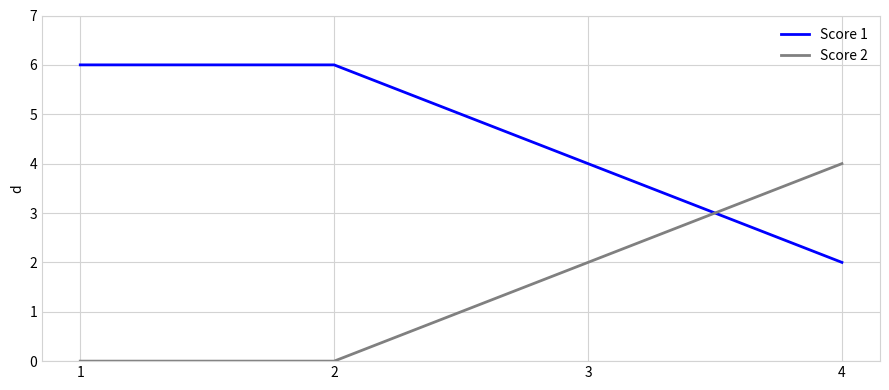

Reading left to right, what are all the values shown in this chart?

Score 1: 1=6	2=6	3=4	4=2
Score 2: 1=0	2=0	3=2	4=4